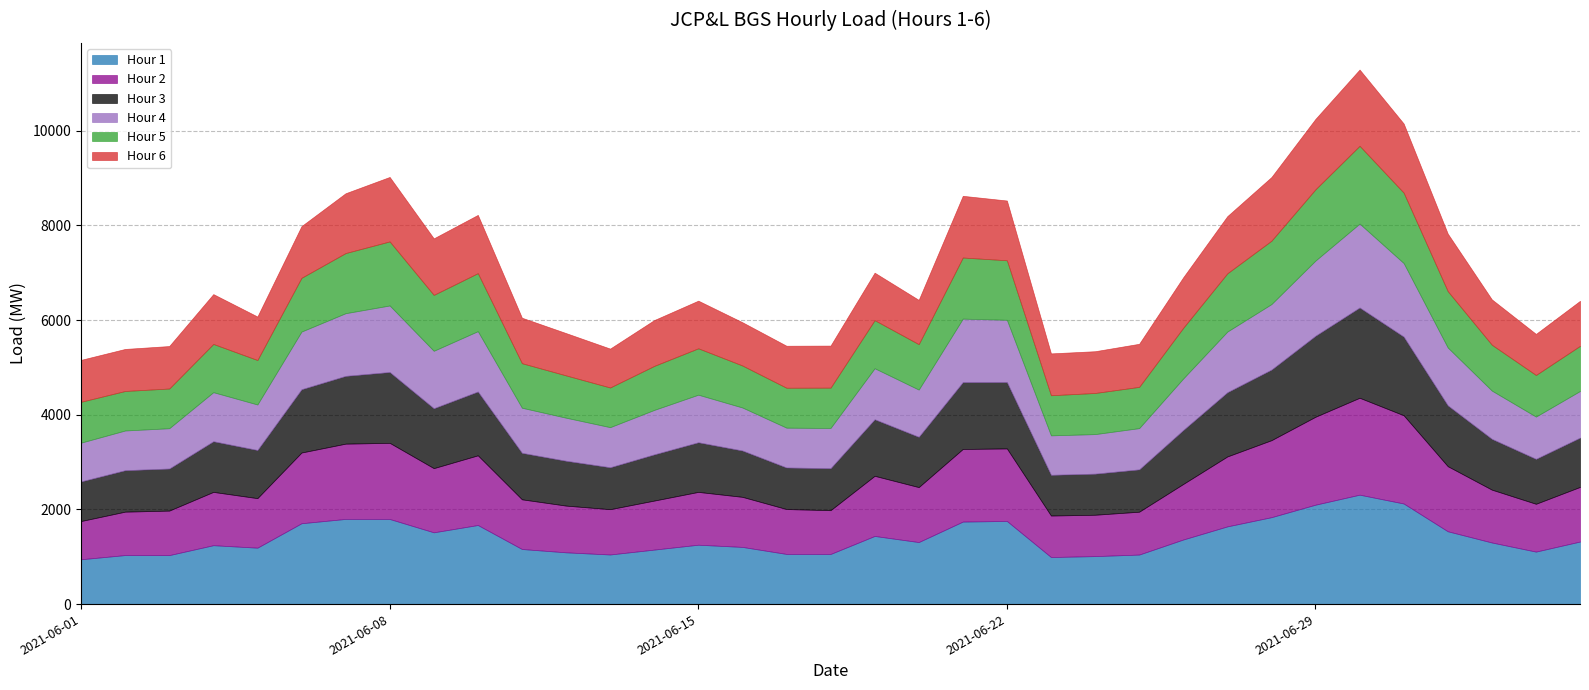

The Hour 2 series shows 1248.1 at 2021-06-13. True or false?

False